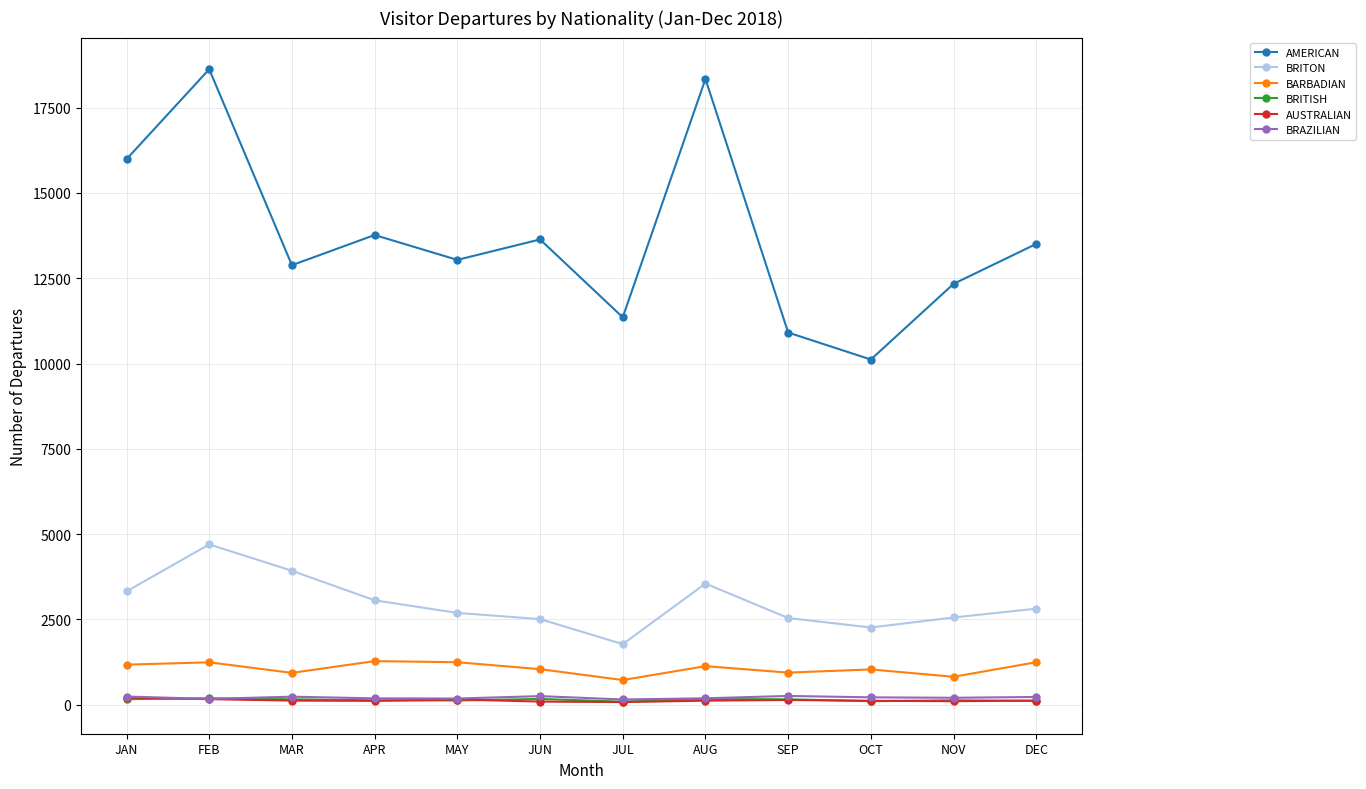

What is the label of the 1st point from the right?

DEC